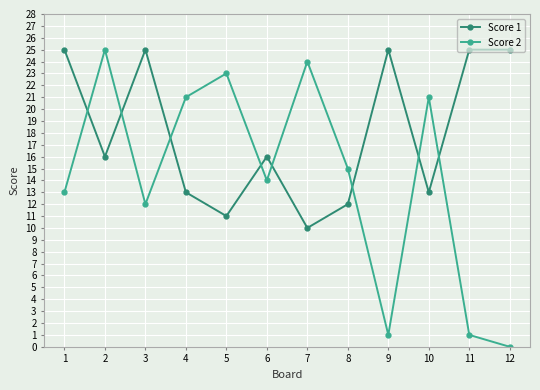

Is it true that Score 1 equals 13 at 4?

True